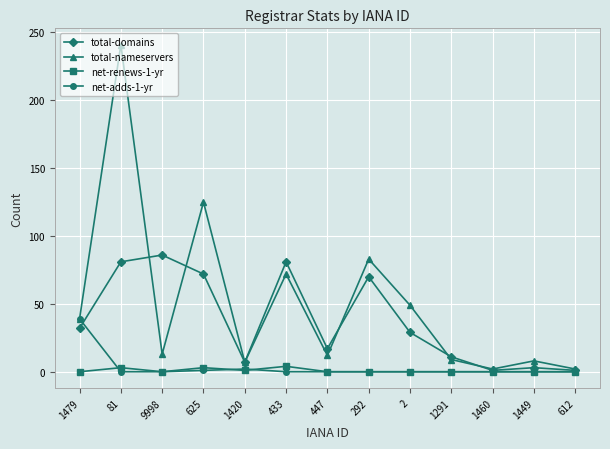

Which category has the highest value across all series?

81